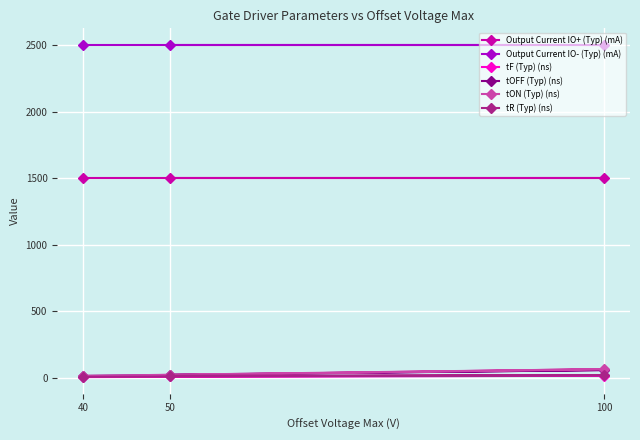

What value does the tR (Typ) (ns) series have at 50, to the nearest 5?

15